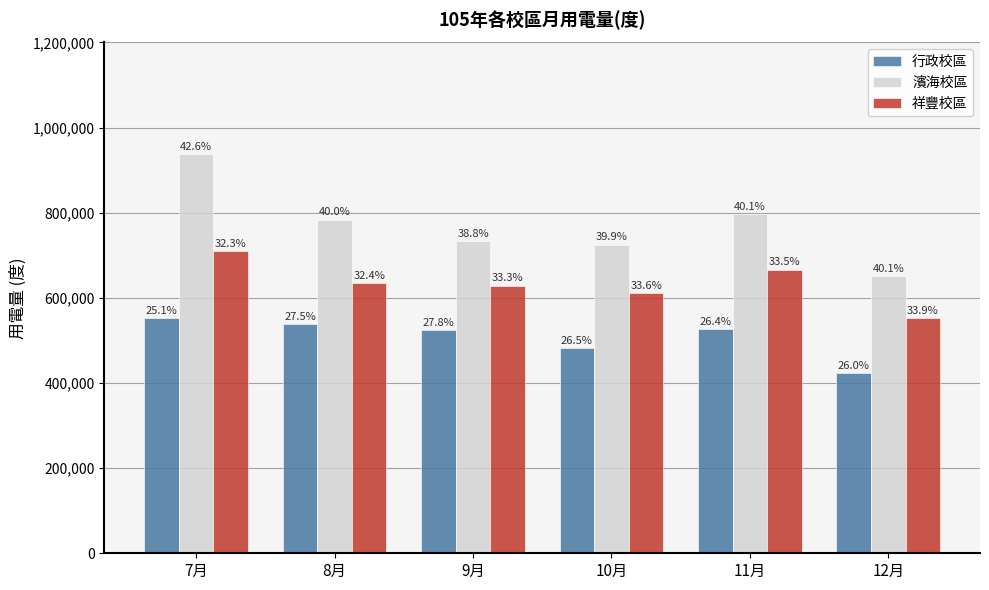

The 行政校區 series shows 482200 at 10月. True or false?

True